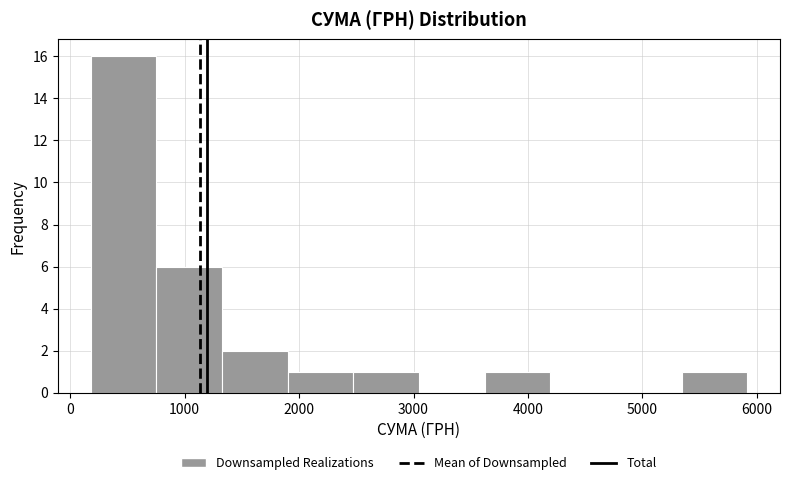

Over which range of the x-axis is the bar tallest?

200 to 800